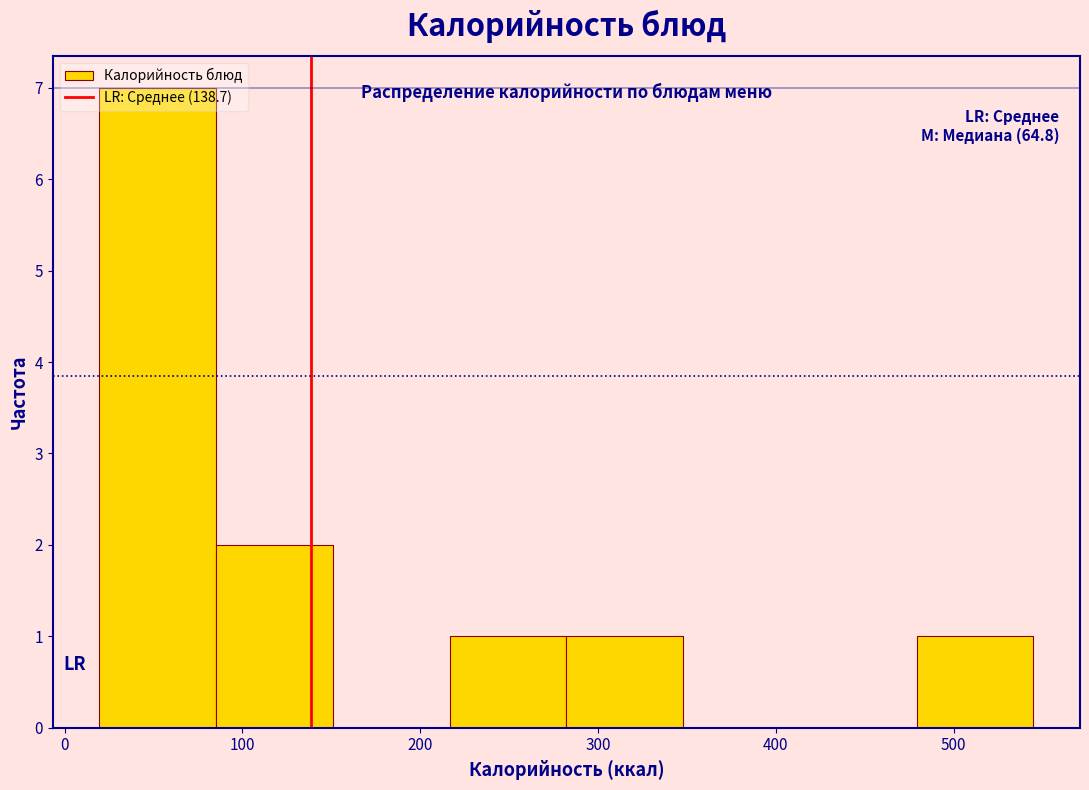

Which range on the x-axis has the tallest bar?

20 to 90